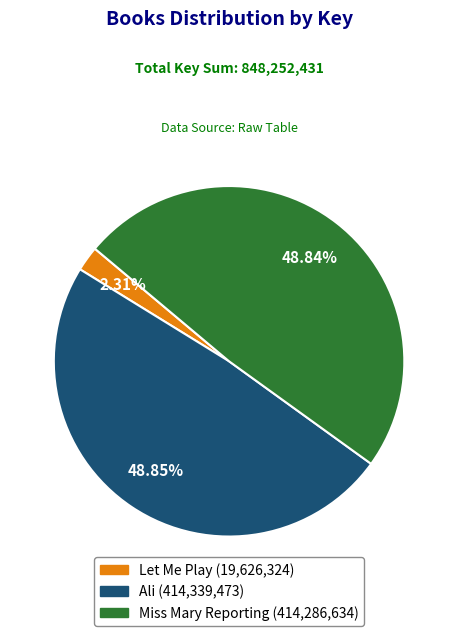

Is there any slice that represents more than half of the pie?

No